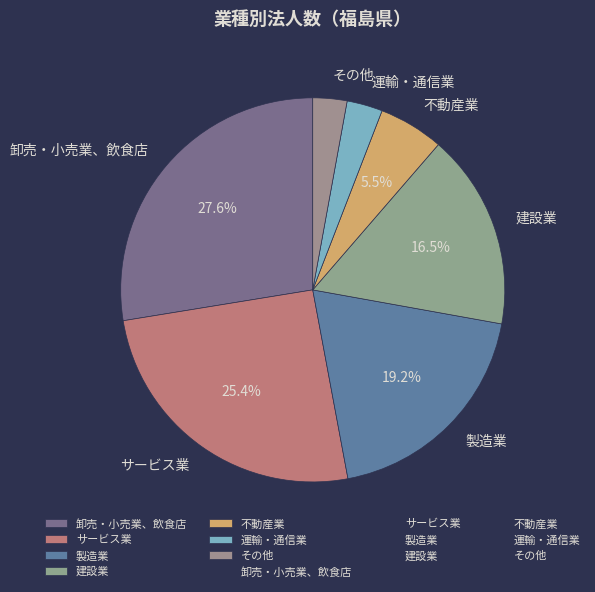

What is the ratio of the value at 製造業 to the value at 卸売・小売業、飲食店?

0.7